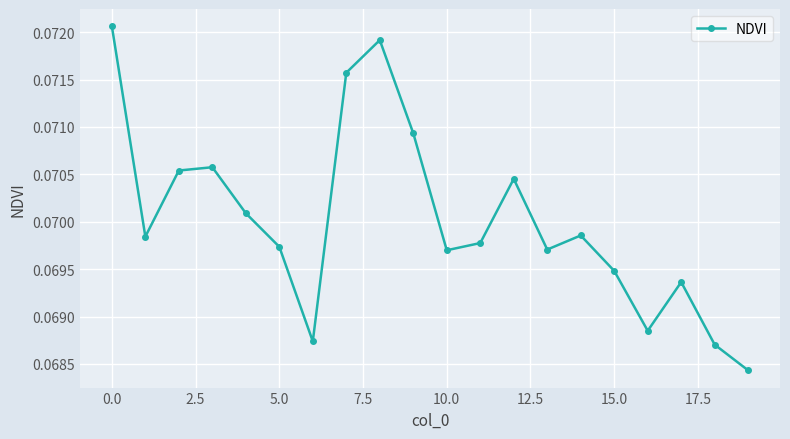

What is the sum of all values?

1.4